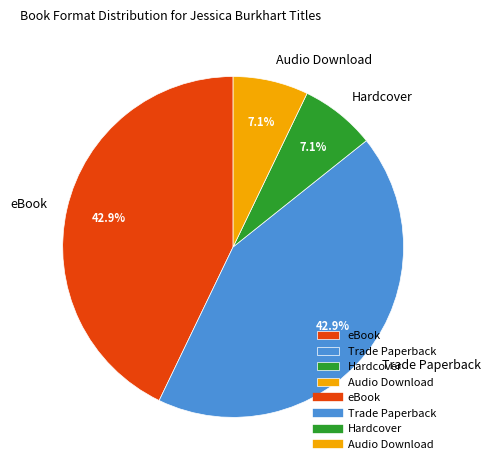

Approximately how many times larger is the value at Hardcover compared to Audio Download?

1.0